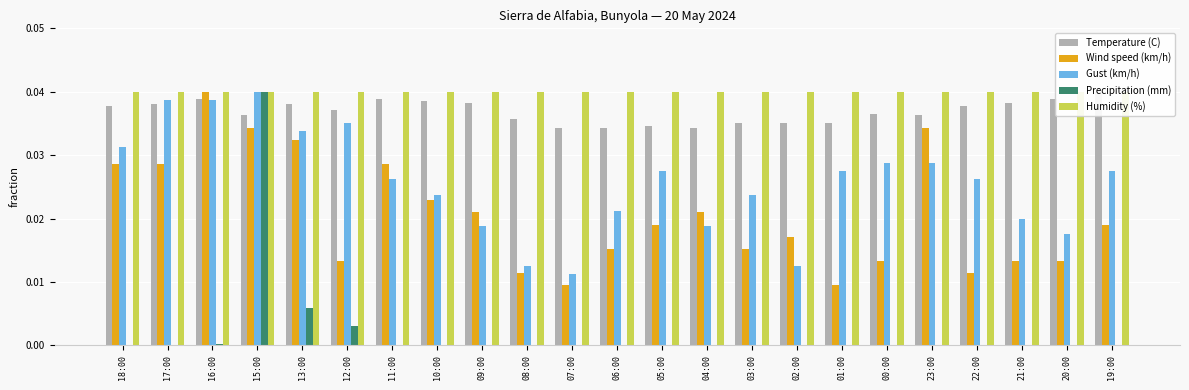

The value of Humidity (%) at 10:00 is 0.0. True or false?

True